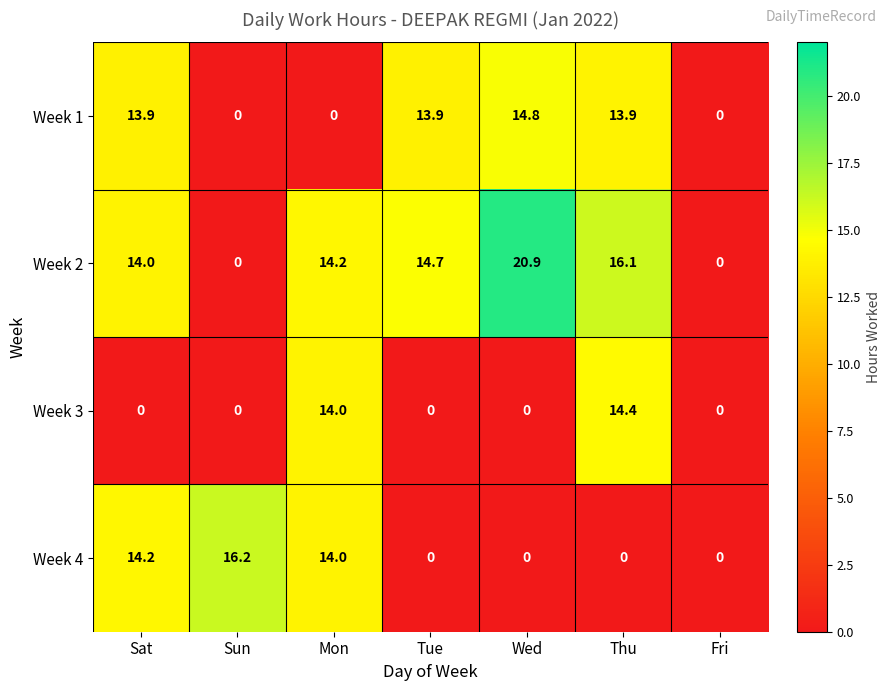

What is the greatest value displayed?

20.9